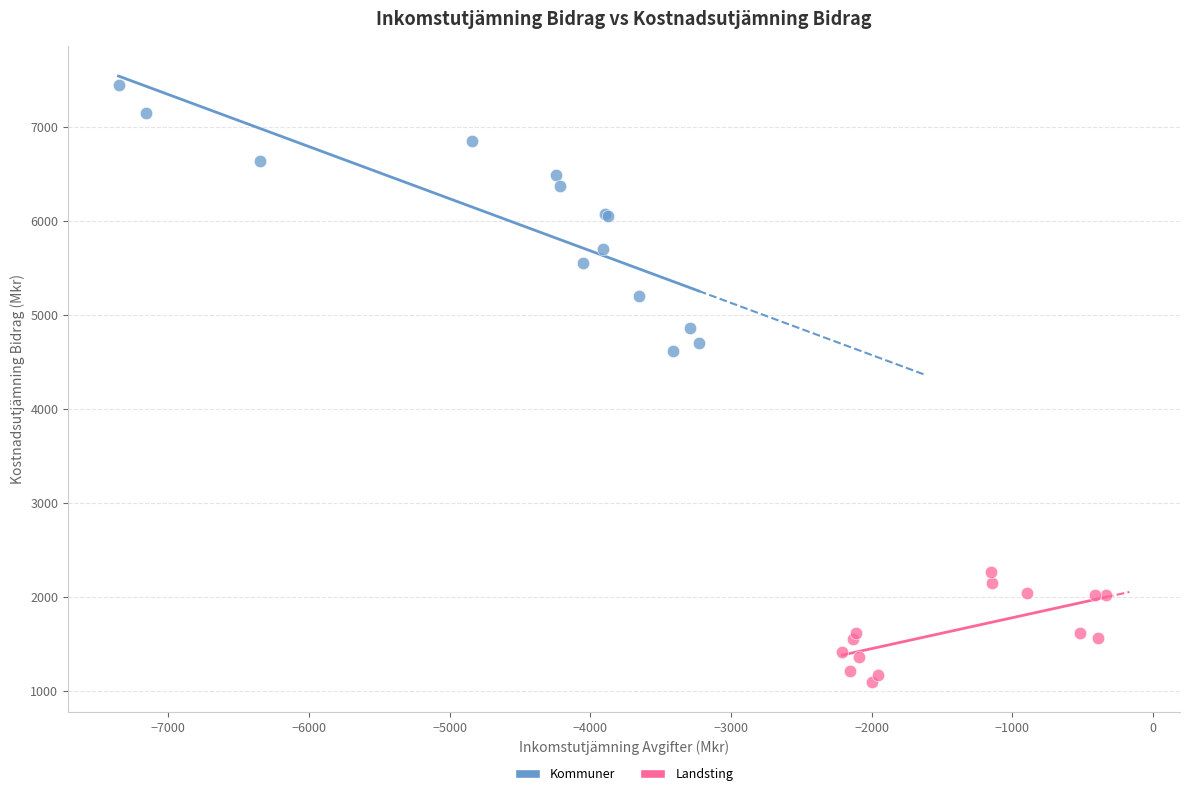

Which series has the largest Y range (max minus min)?

Kommuner